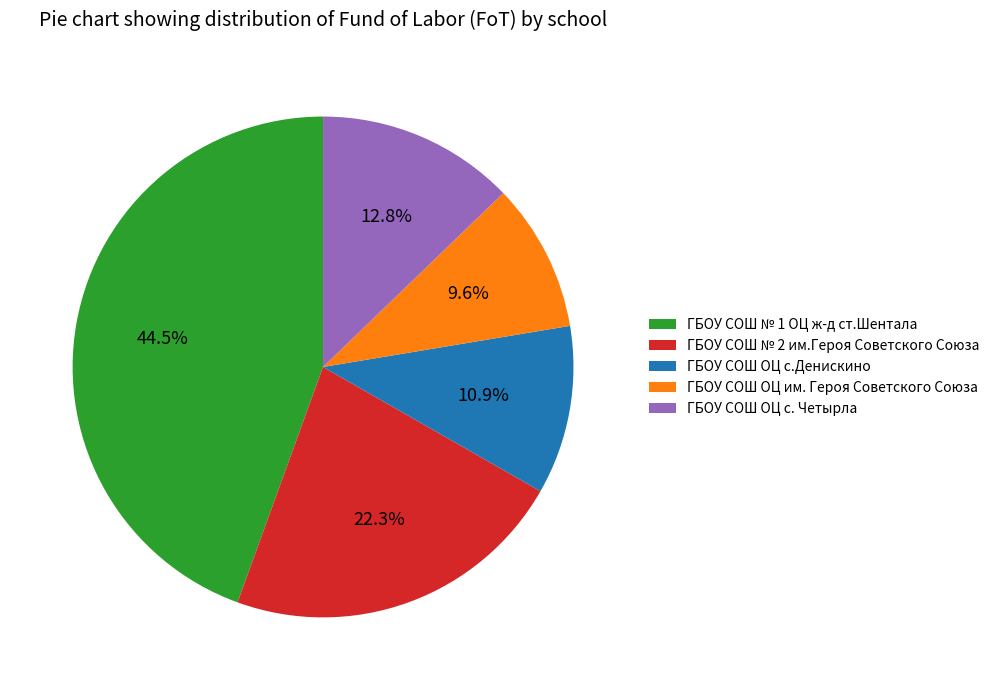

Is there a majority slice in this chart?

No